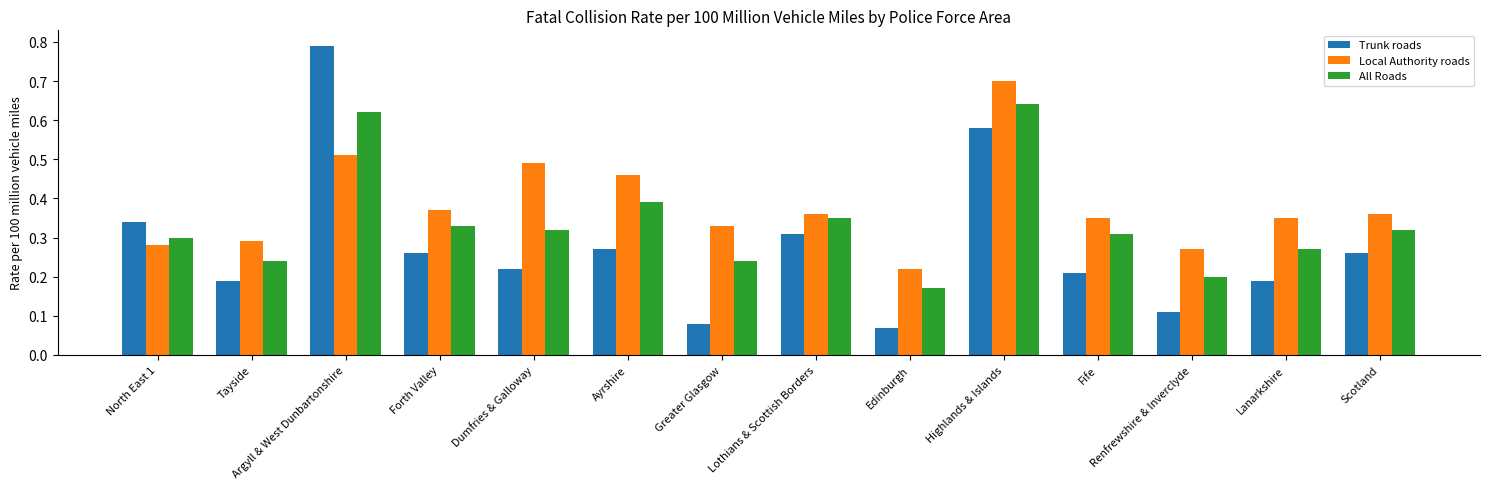

Which series has the largest range (max minus min)?

Trunk roads